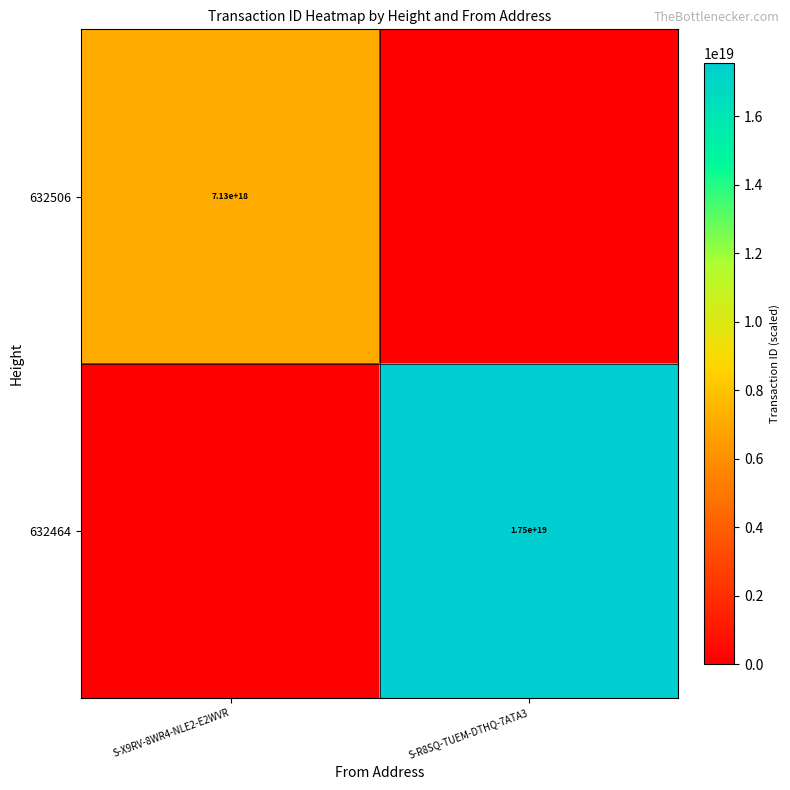

The value of 632464 at S-R8SQ-TUEM-DTHQ-7ATA3 is 17500000000000000000. True or false?

True